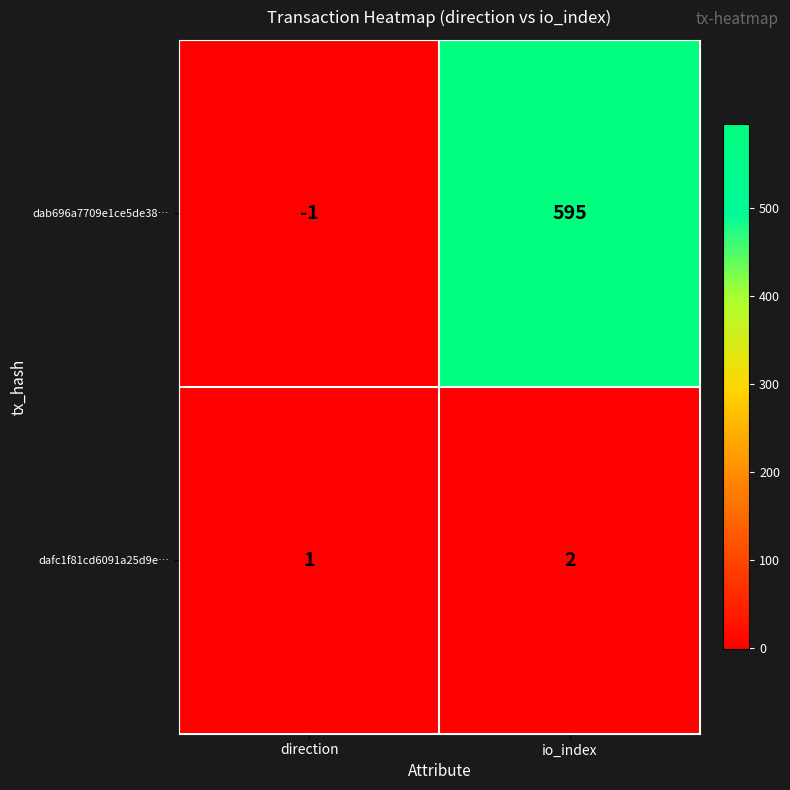

What is the approximate value of dab696a7709e1ce5de38… at io_index, to the nearest 100?

600